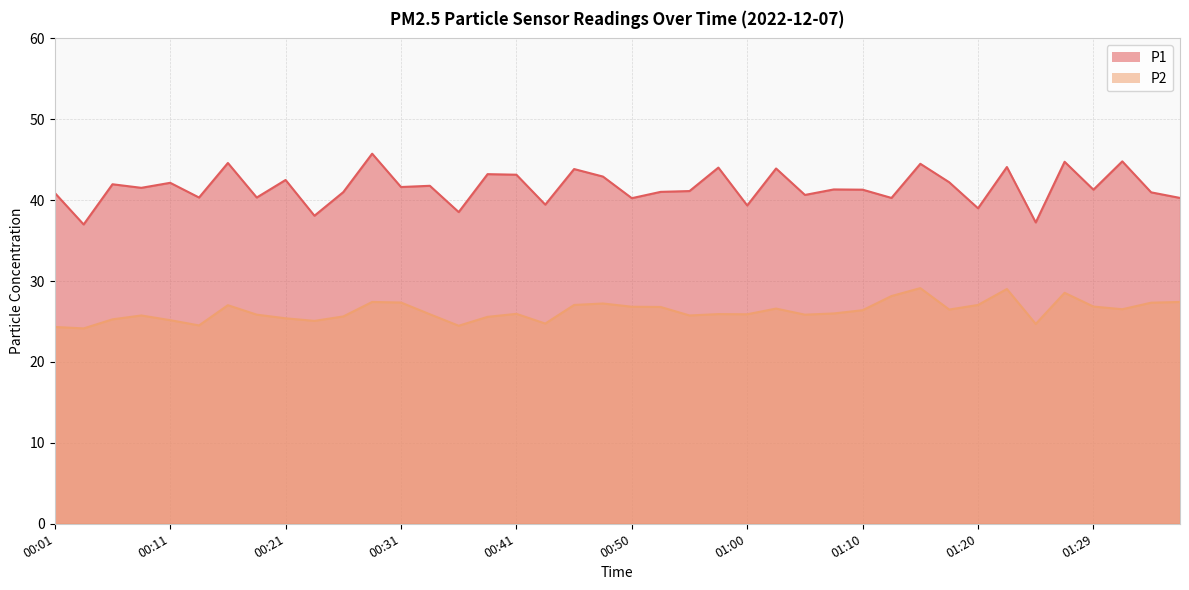

True or false: P1 and P2 cross at least once.

False